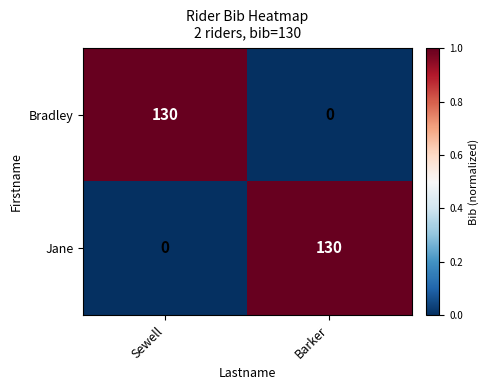

Reading left to right, what are all the values shown in this chart?

Bradley: Sewell=130	Barker=0
Jane: Sewell=0	Barker=130